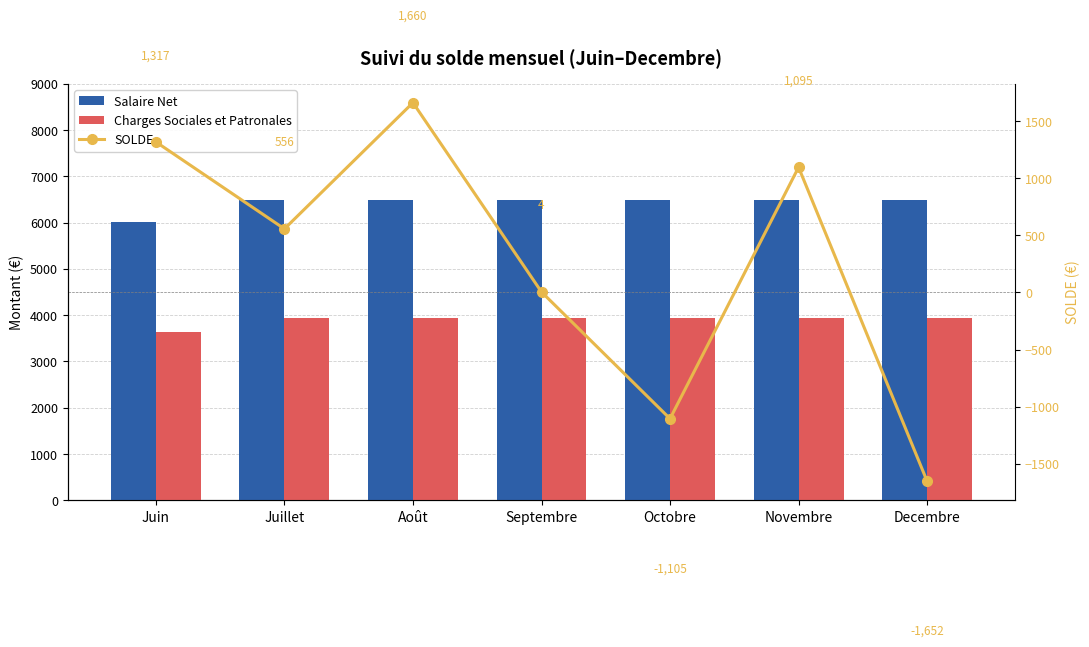

What is the difference between the maximum and minimum values in the SOLDE series?

3312.0